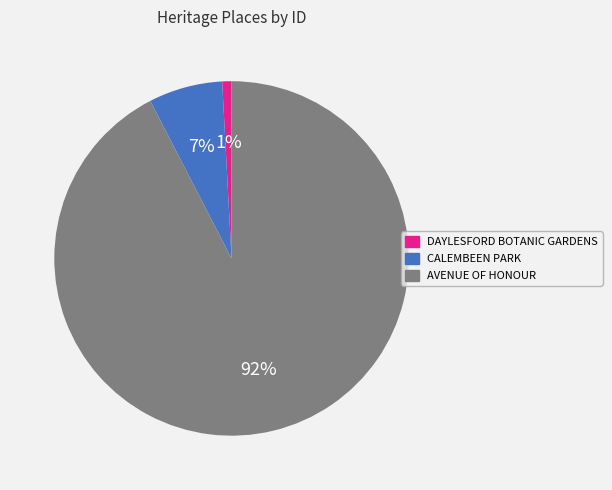

Which slice is the largest?

AVENUE OF HONOUR